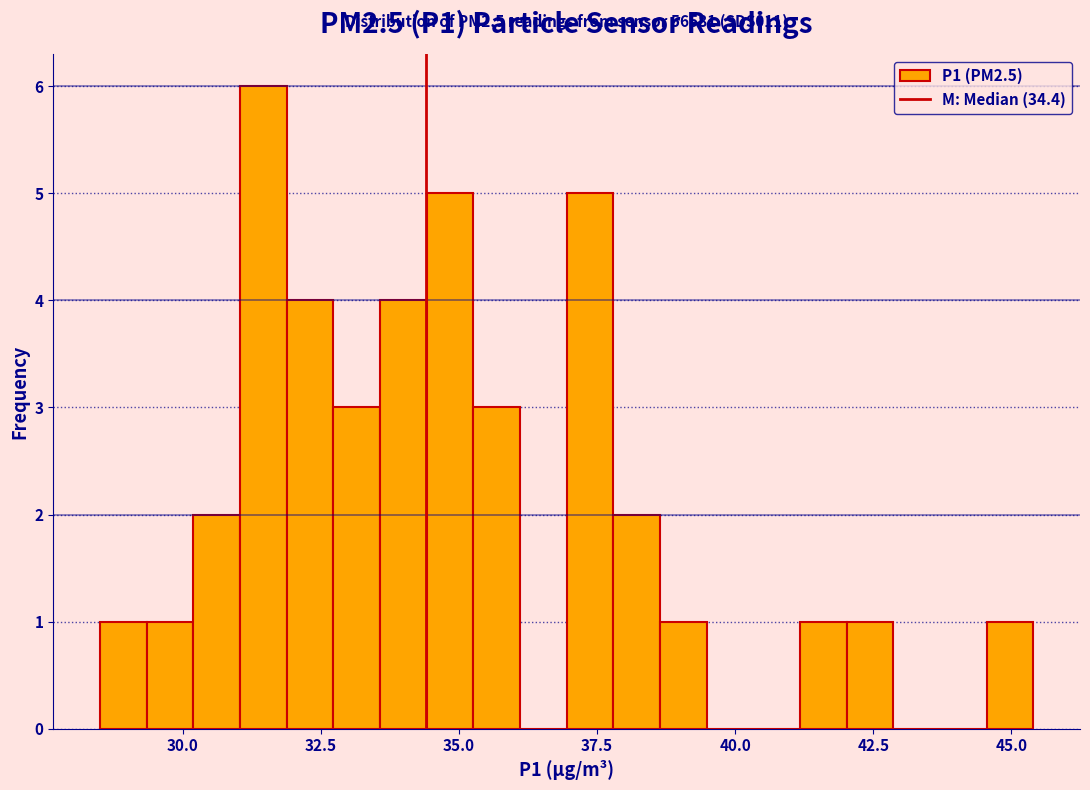

Read against the x-axis, roughly where is the centre of the tallest bar?

31.5